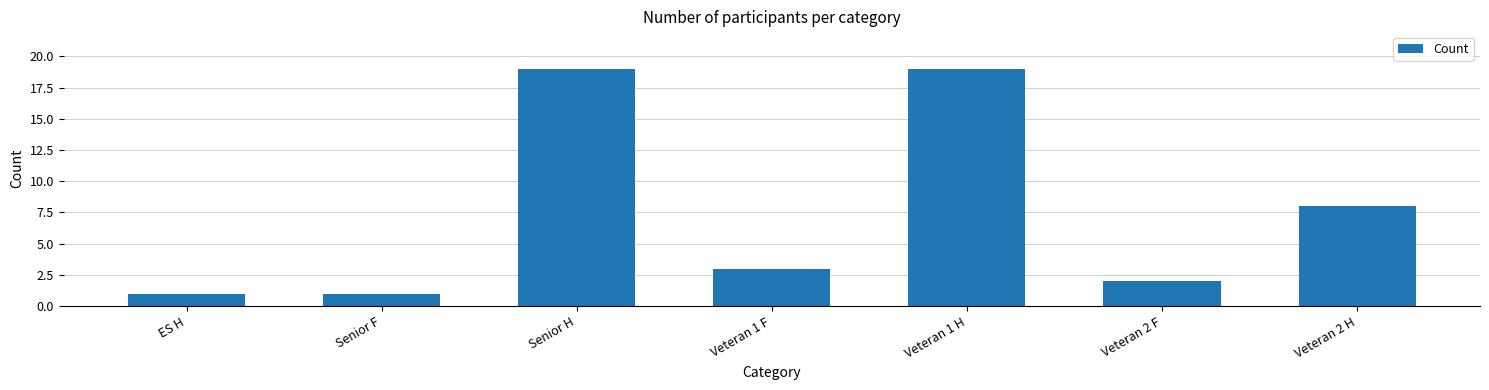

How many distinct data groups are displayed?

1